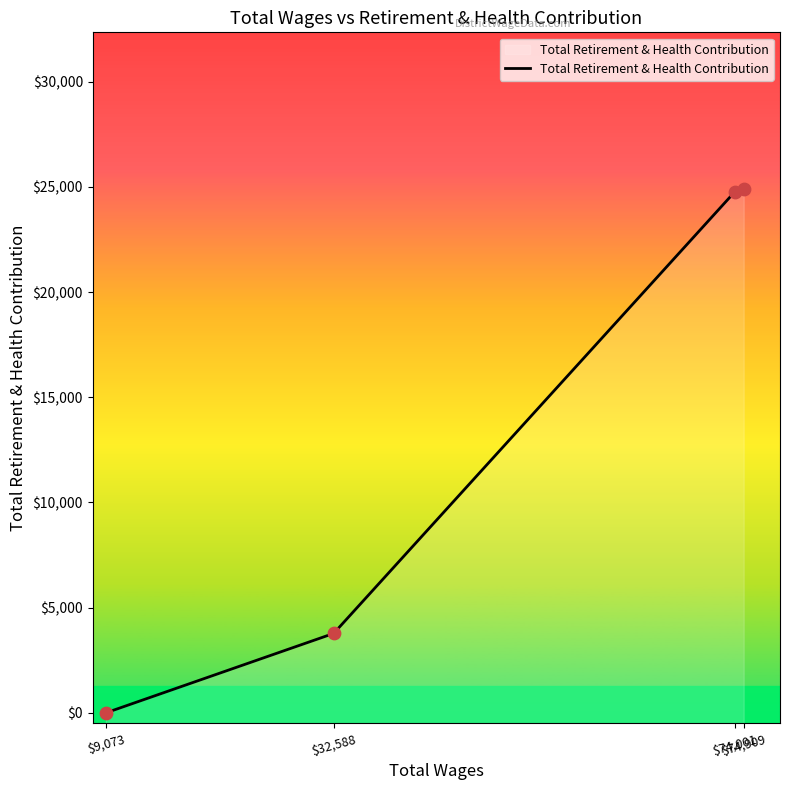

Which has a higher value, $74,001 or $32,588?

$74,001